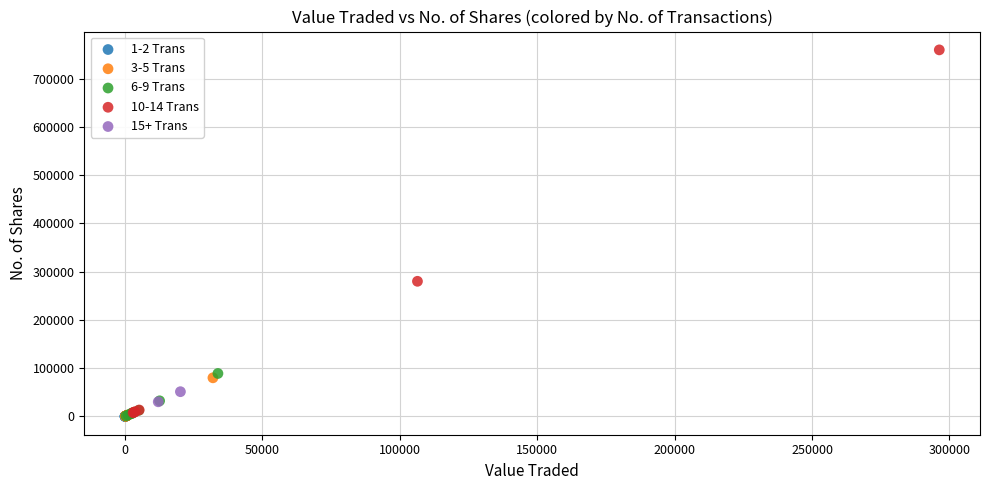

What are all the series names shown in the legend?

1-2 Trans, 3-5 Trans, 6-9 Trans, 10-14 Trans, 15+ Trans